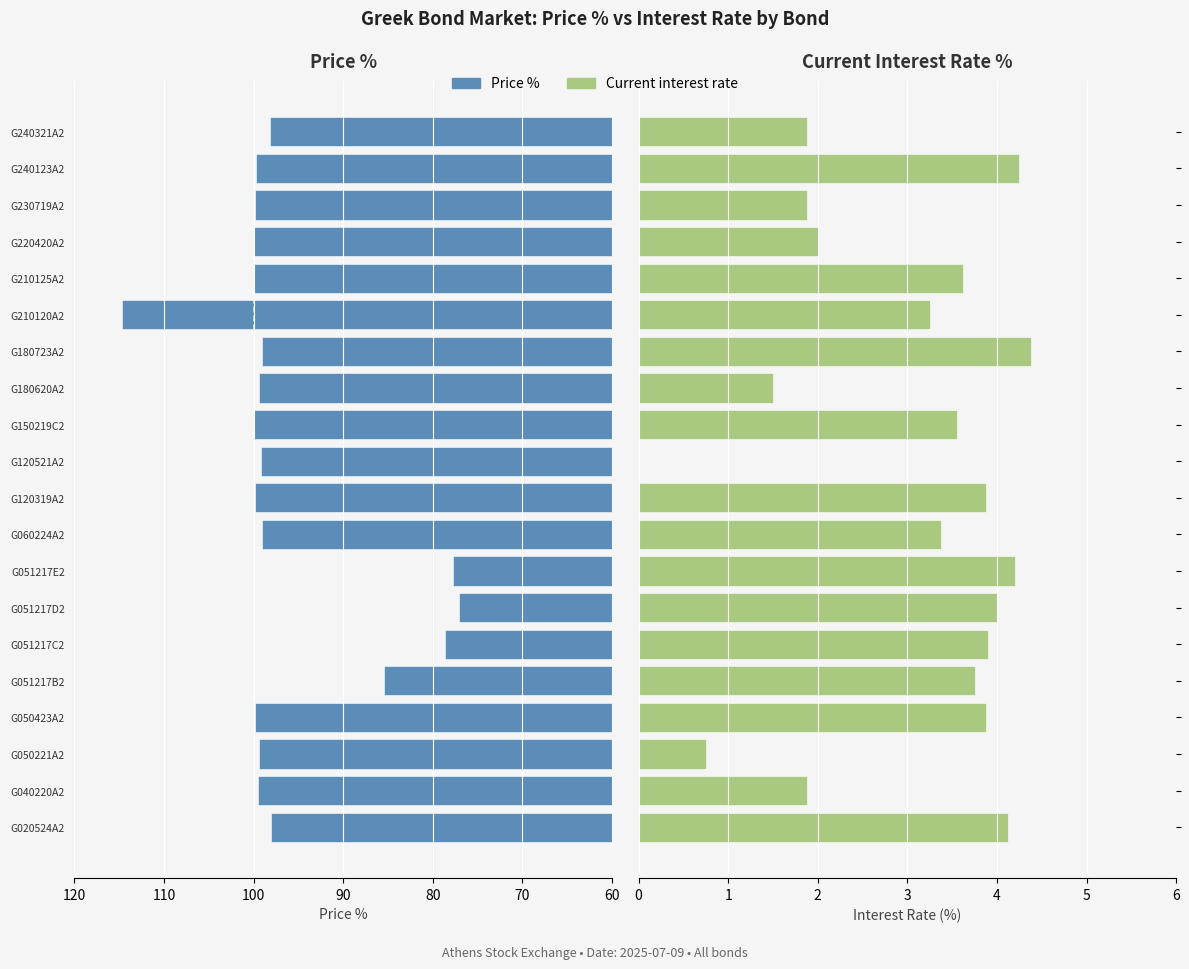

What is the sum of all Current interest rate values?

60.0